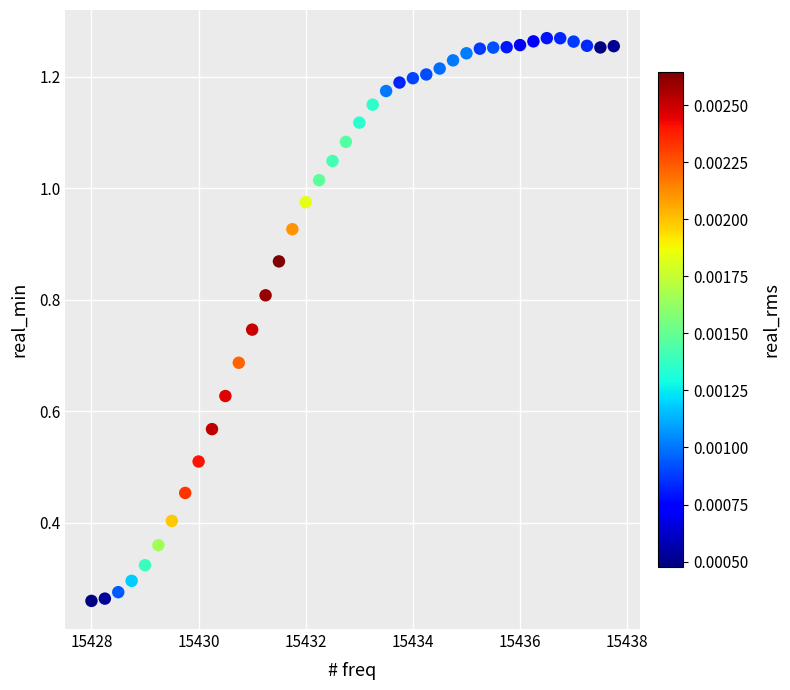

What is the range of X values (max minus min)?

9.8